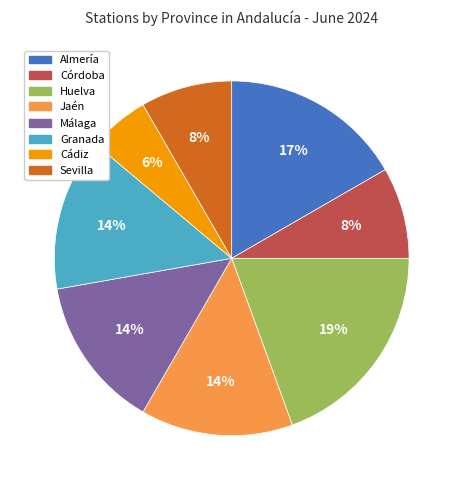

To the nearest percent, what is the average slice percentage?

12%